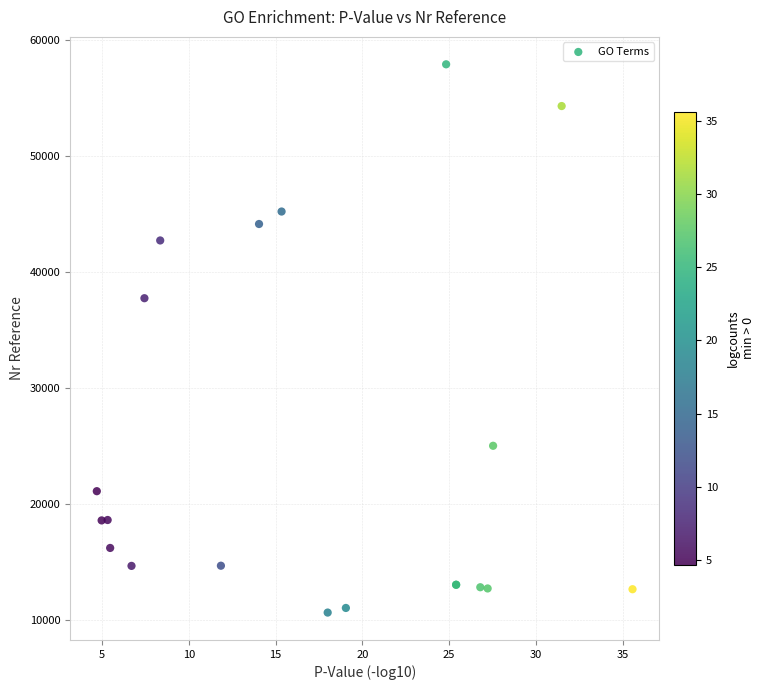

What Y value in the scatter plot is closest to 34304?

37773